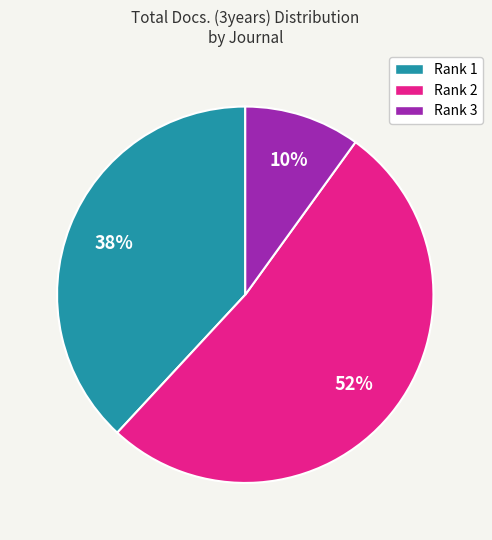

To the nearest percent, what is the average slice percentage?

33%